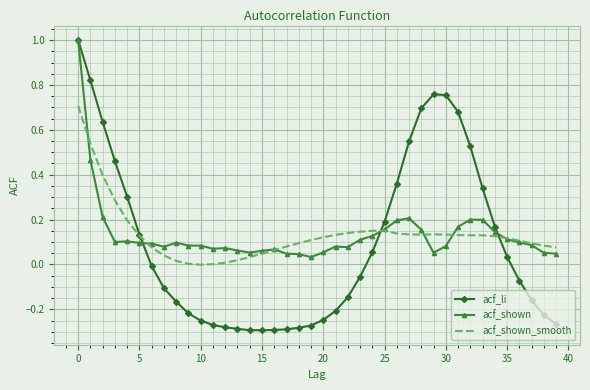

Count the number of data series in this chart.

3